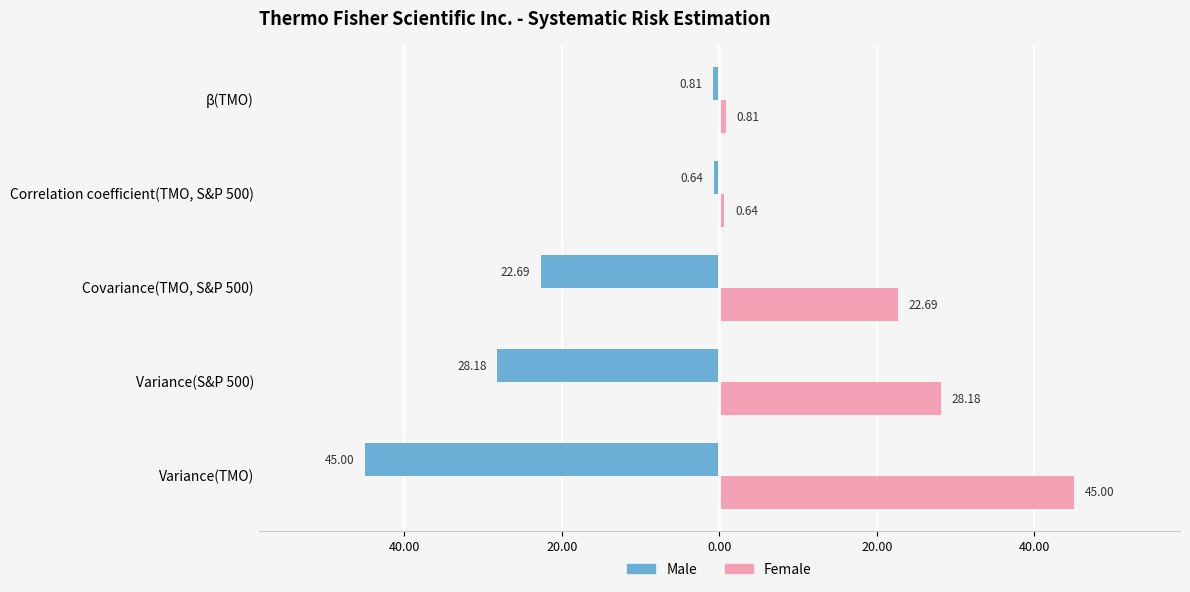

What are all the series names shown in the legend?

Male, Female